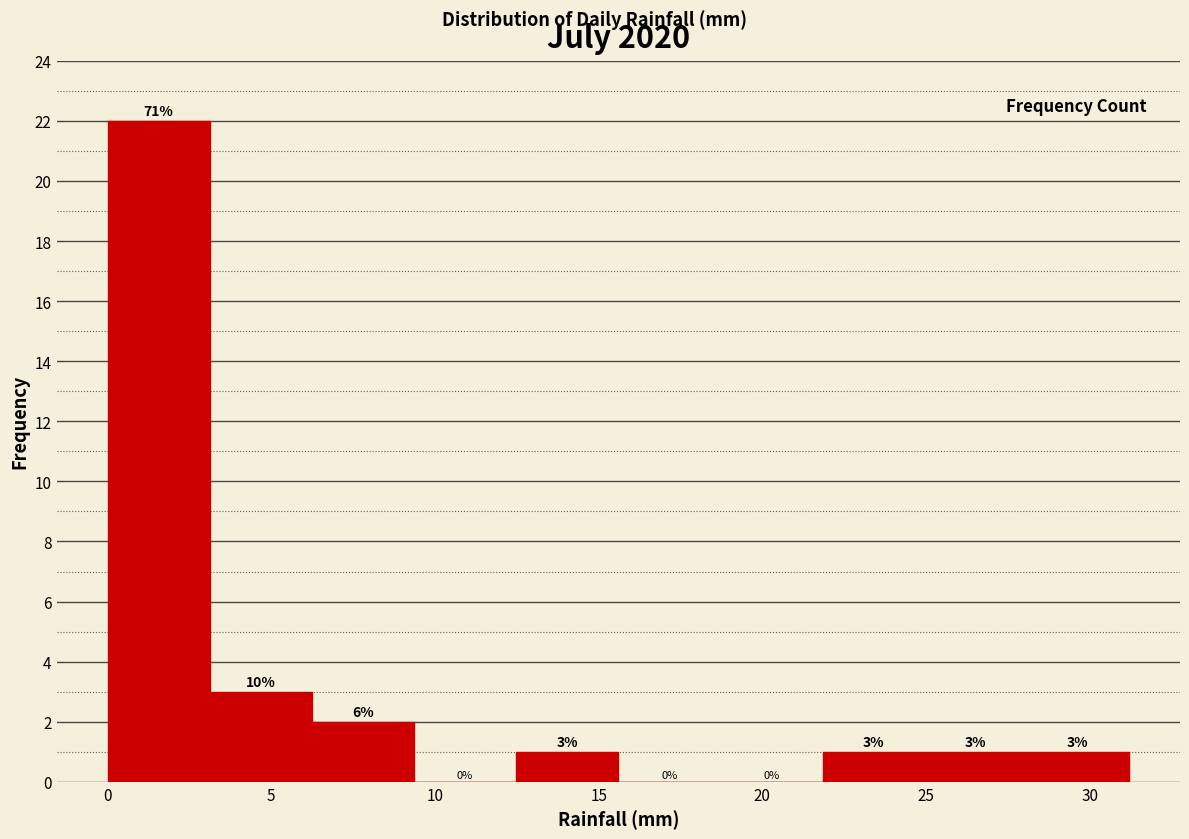

Which range on the x-axis has the tallest bar?

0.0 to 3.0